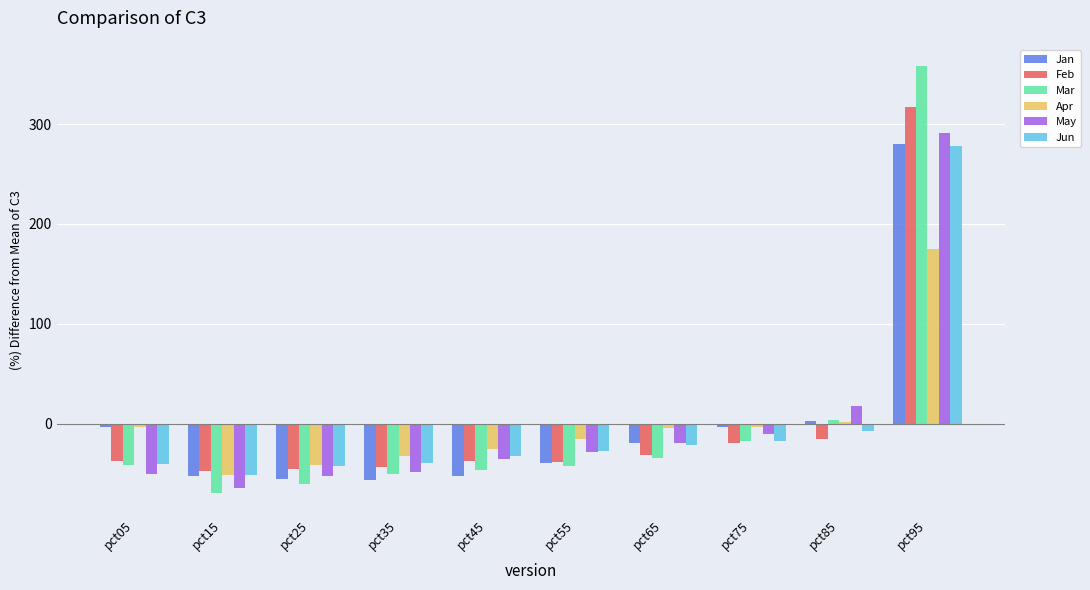

Which label corresponds to the smallest value in the chart?

pct15